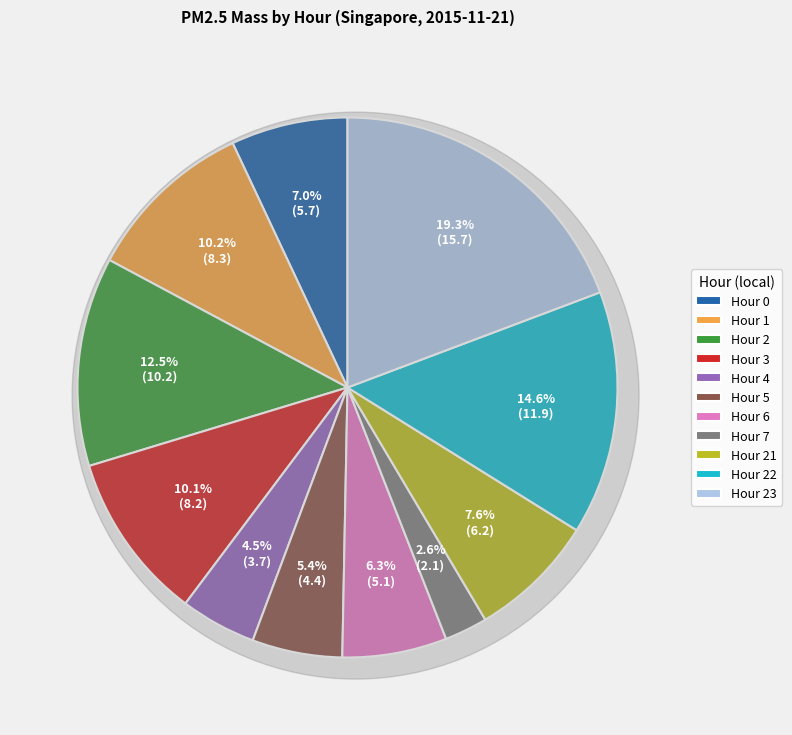

Which category has the biggest portion of the pie?

Hour 23